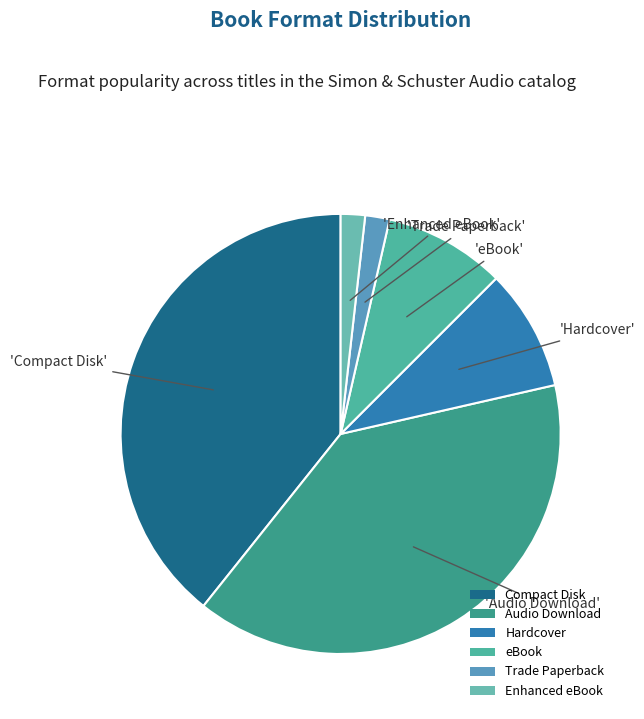

Is it true that Enhanced eBook is 1% of the pie?

False